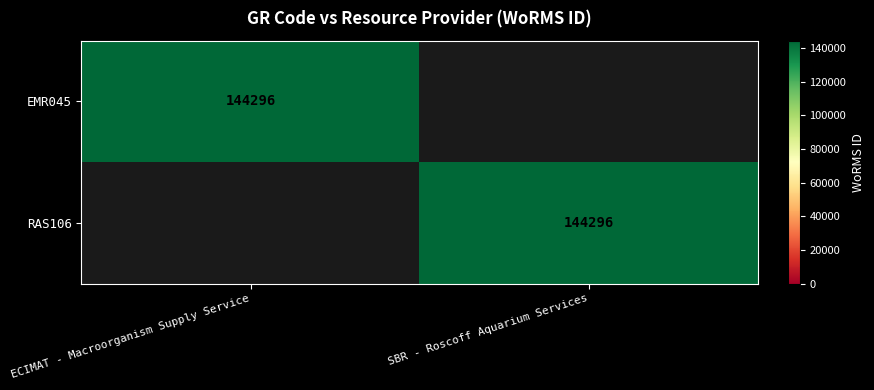

At which category is the sum across all series the highest?

ECIMAT - Macroorganism Supply Service